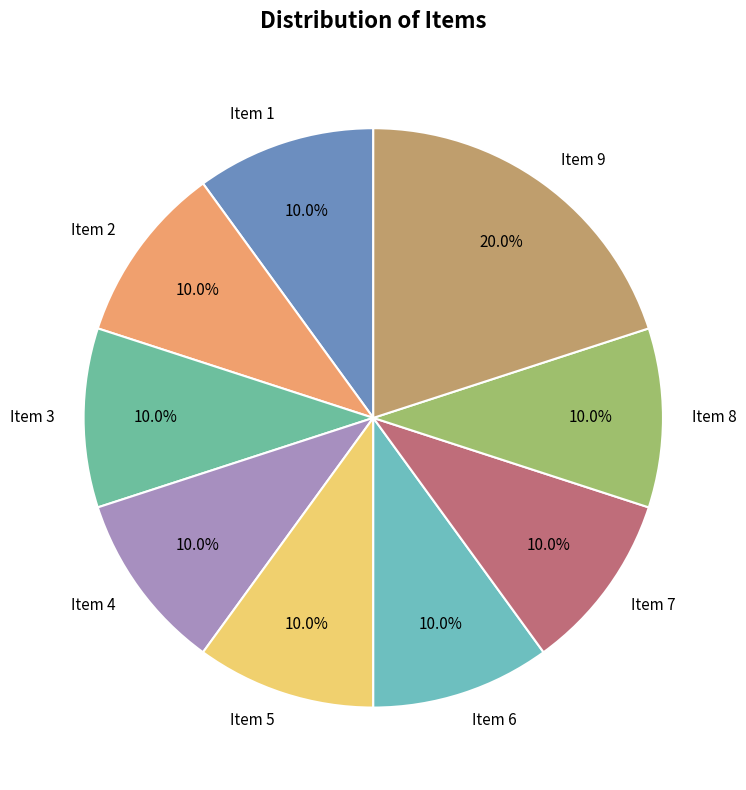

What is the ratio of the value at Item 8 to the value at Item 2?

1.0